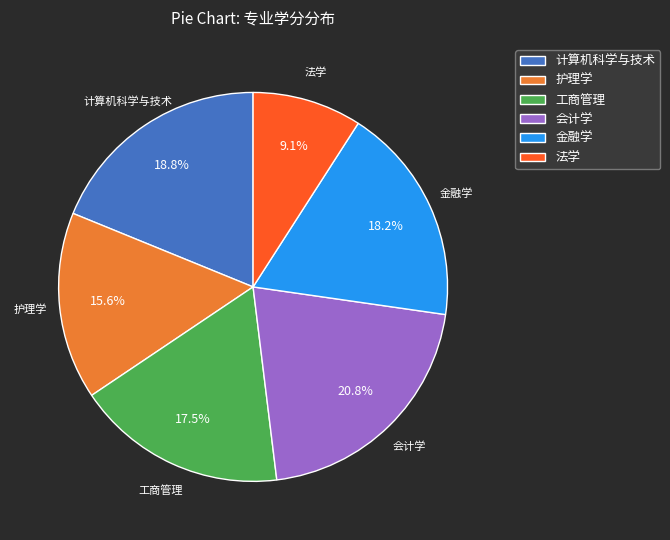

Rank the categories by value from lowest to highest.

法学, 护理学, 工商管理, 金融学, 计算机科学与技术, 会计学